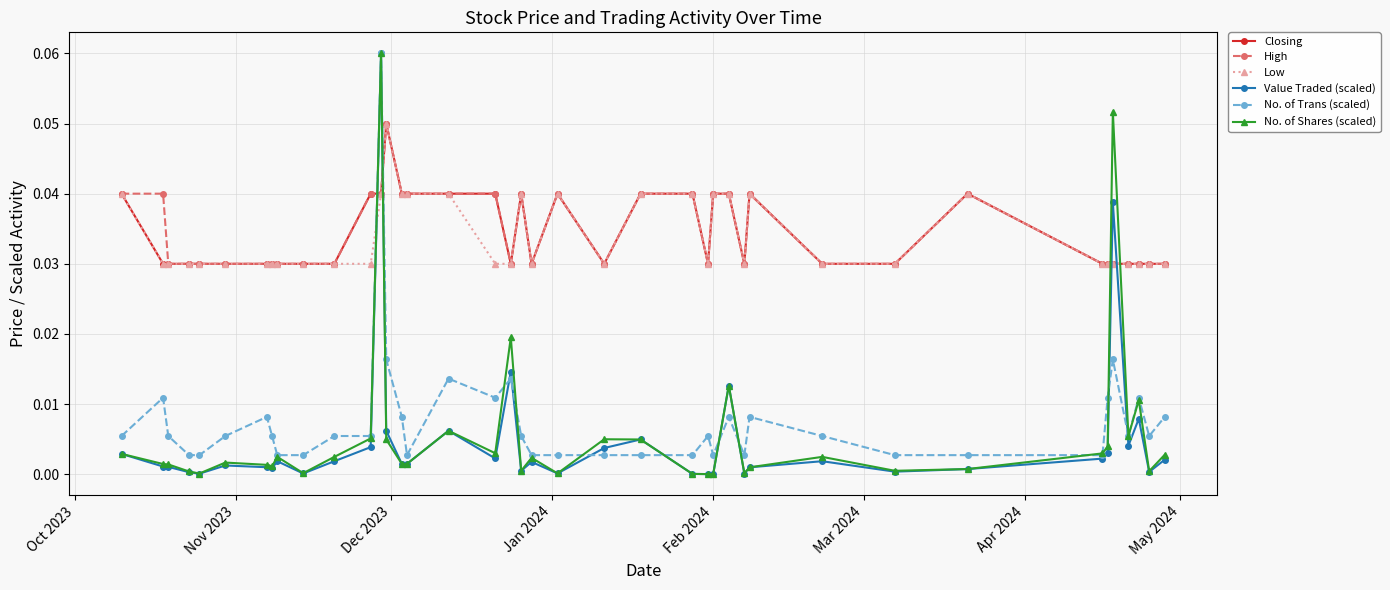

True or false: Closing has more than 1 interior local peaks.

True